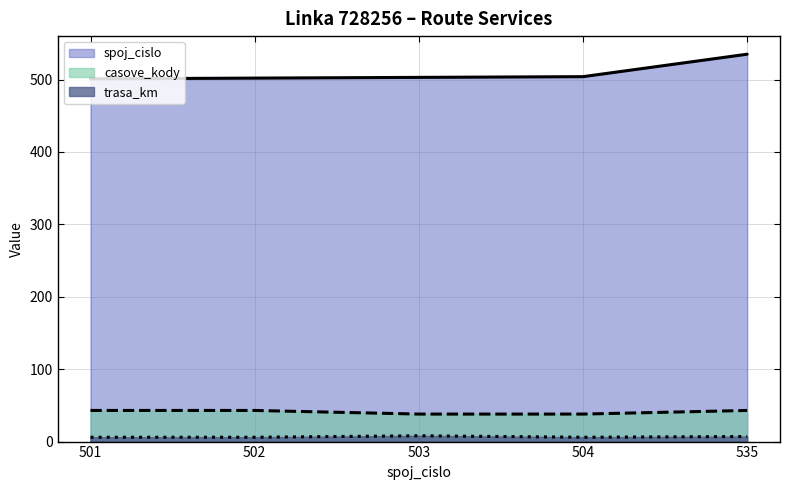

True or false: casove_kody and trasa_km cross at least once.

False